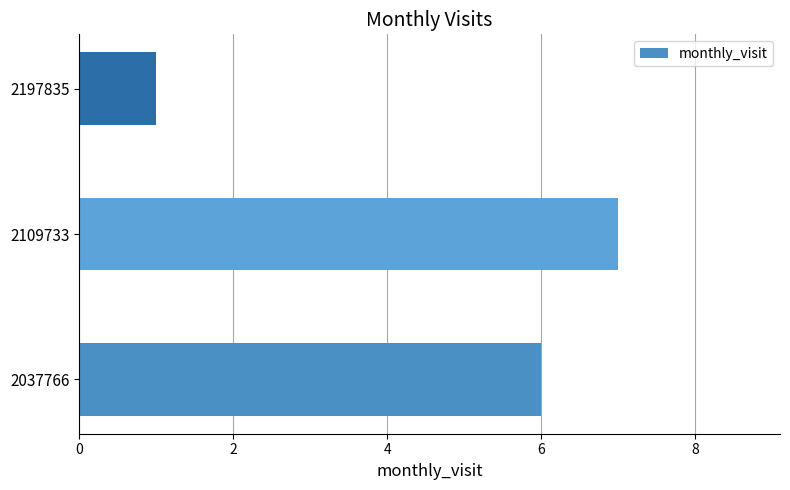

What is the sum of all values?

14